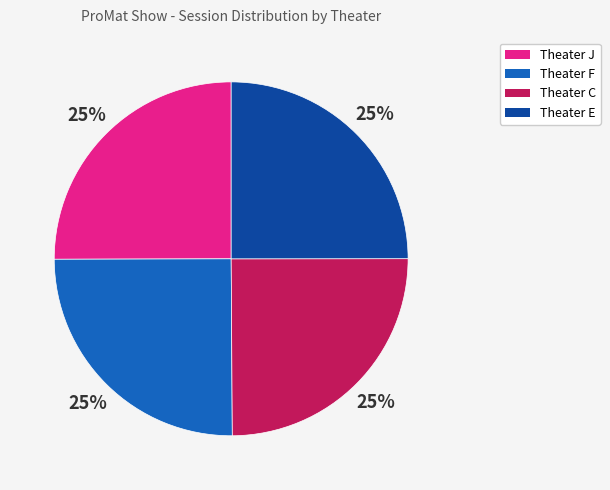

Is Theater E the majority of the pie?

No